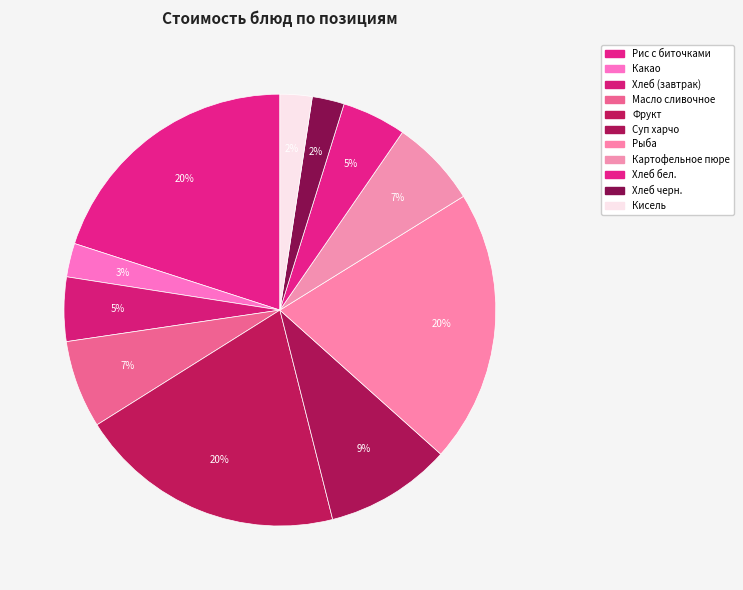

How many segments does this pie chart have?

11